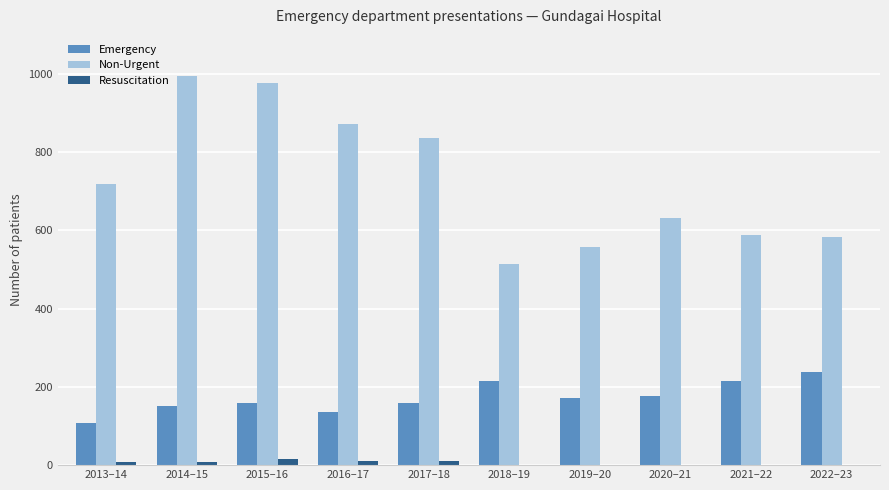

Which label corresponds to the largest value in the chart?

2014–15